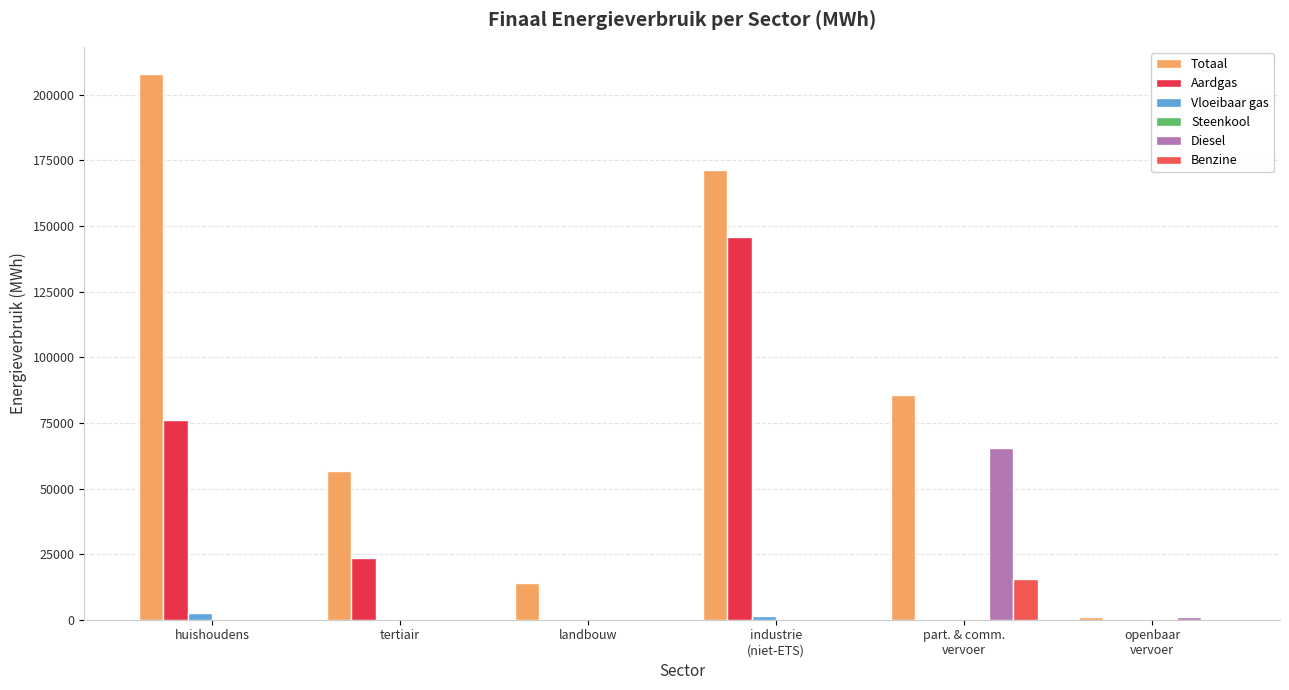

Which category has the highest value across all series?

huishoudens